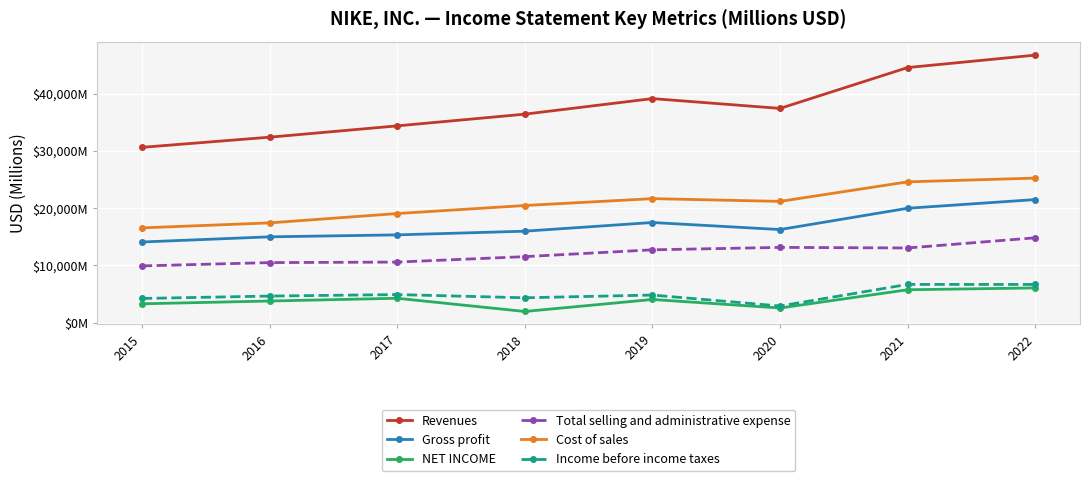

What is the sum of all Gross profit values?

135462